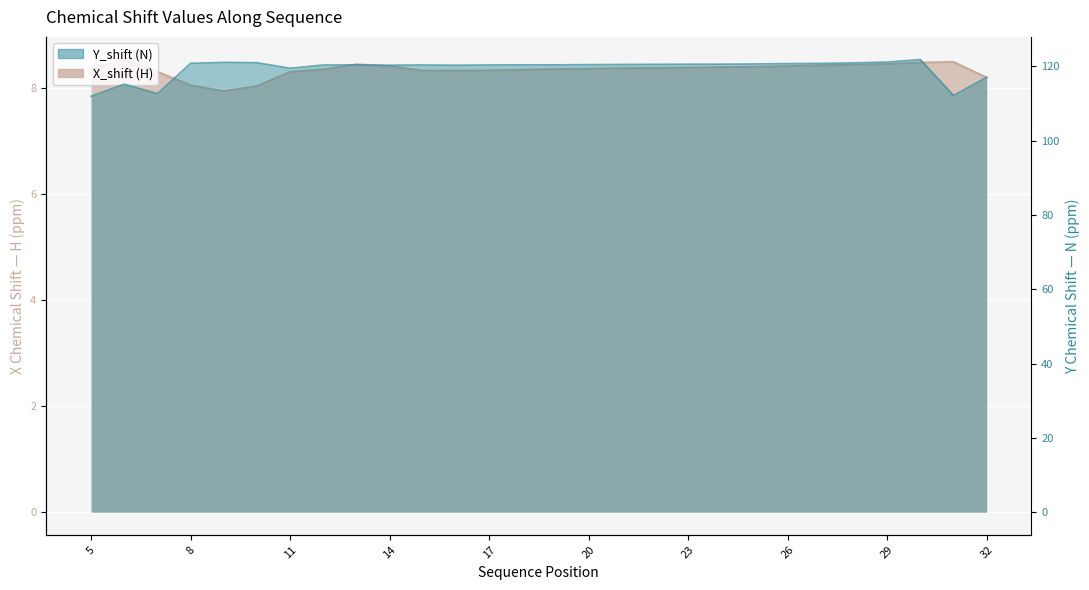

Which category has the highest value across all series?

30